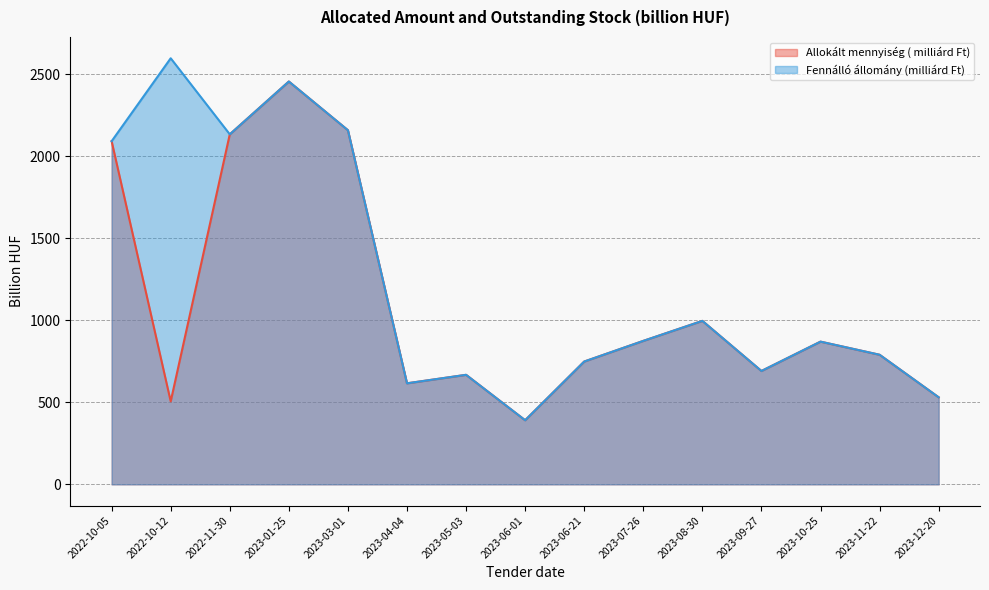

What is the value of the Allokált mennyiség ( milliárd Ft) point at the 15th from the left?

531.0